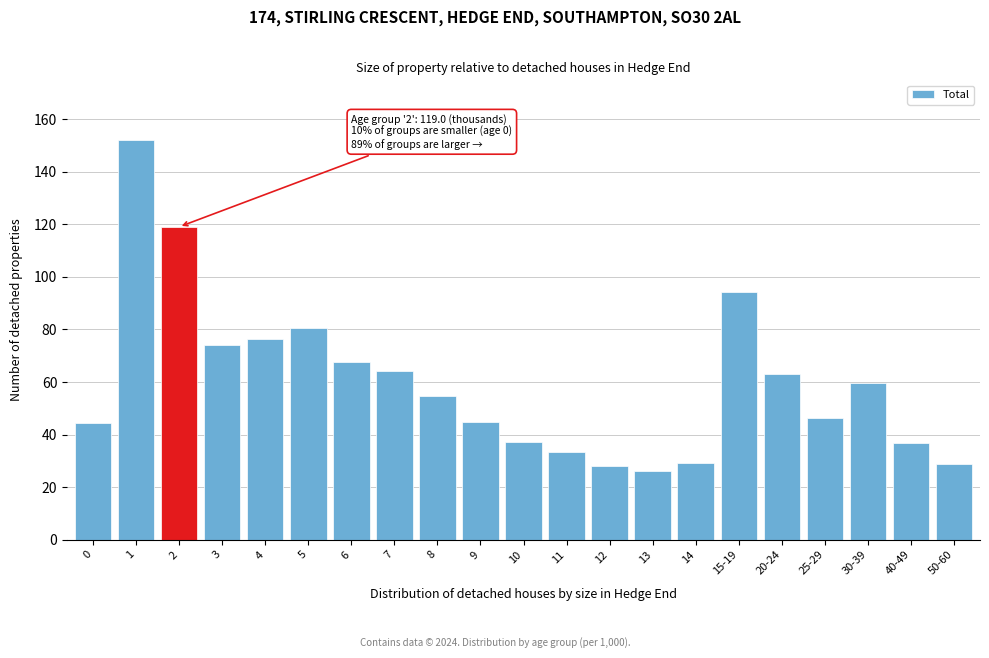

What is the change in value from 13 to 40-49?

+10.7